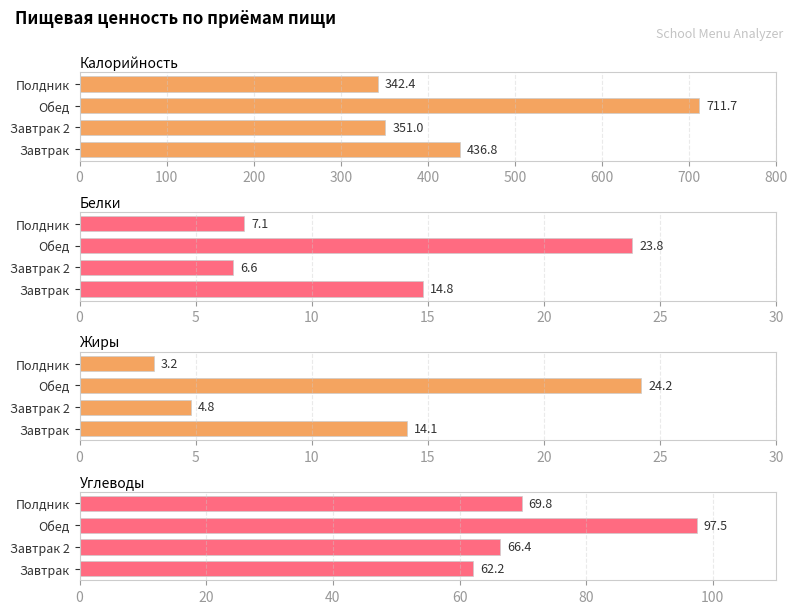

What is the difference between the maximum and minimum values in the Жиры series?

21.0